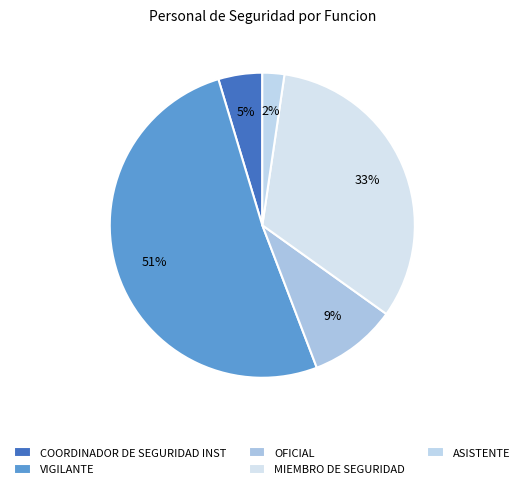

How many slices are in this pie chart?

5